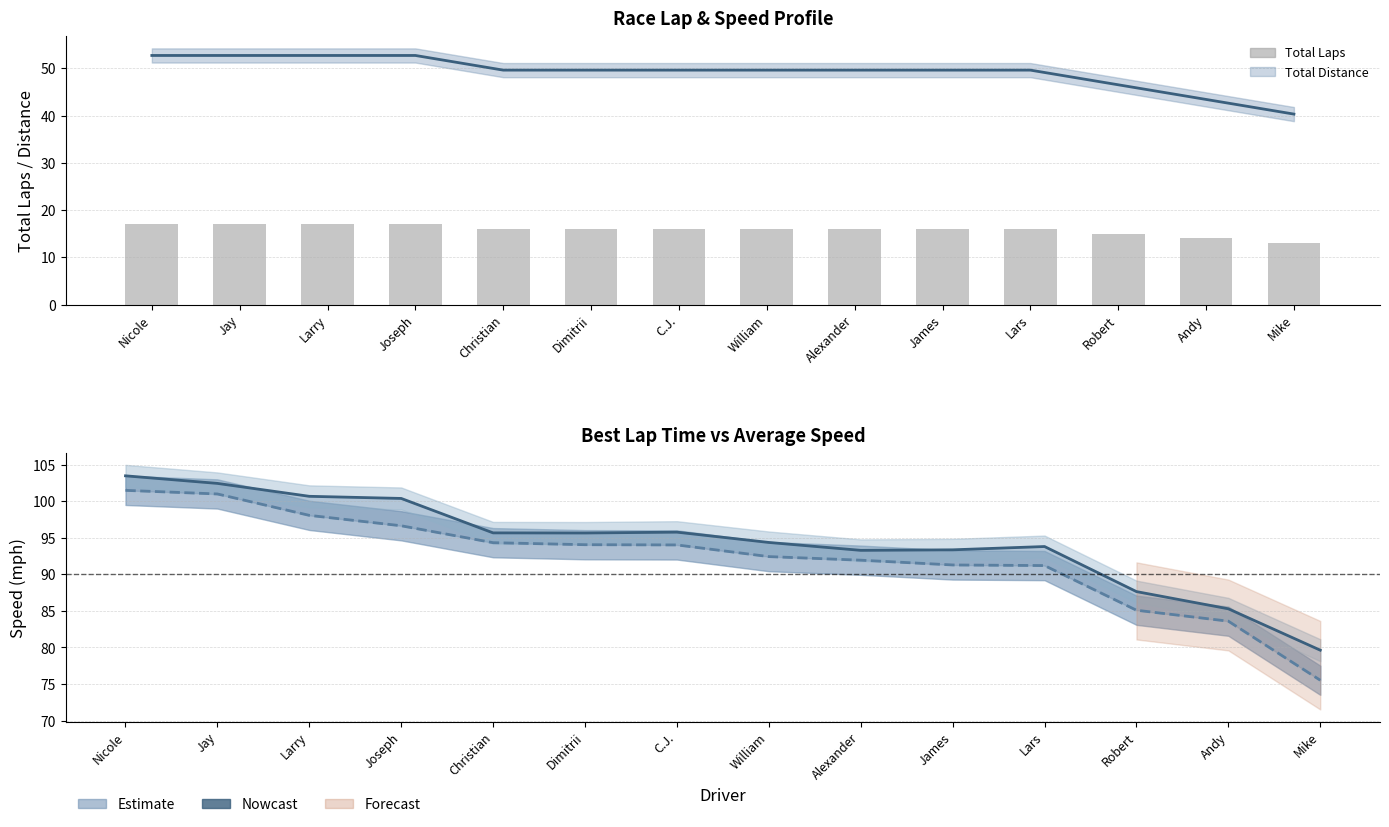

Between William and Dimitrii, which is larger?

William